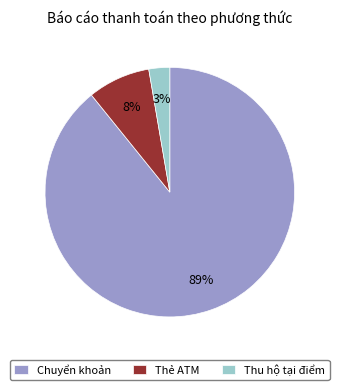

Rank the categories by value from lowest to highest.

Thu hộ tại điểm, Thẻ ATM, Chuyển khoản